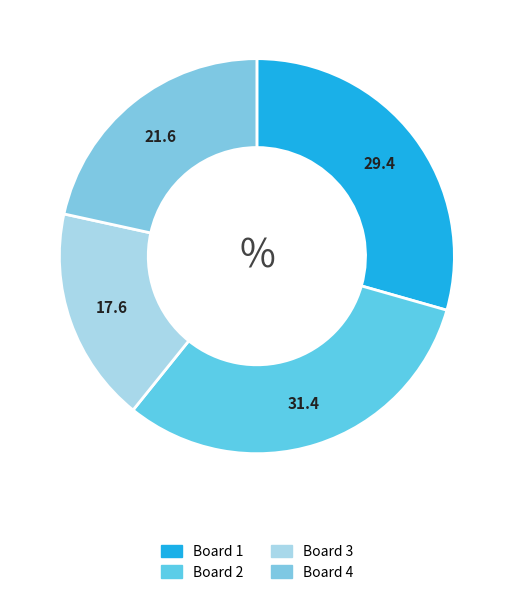

How many segments does this pie chart have?

4